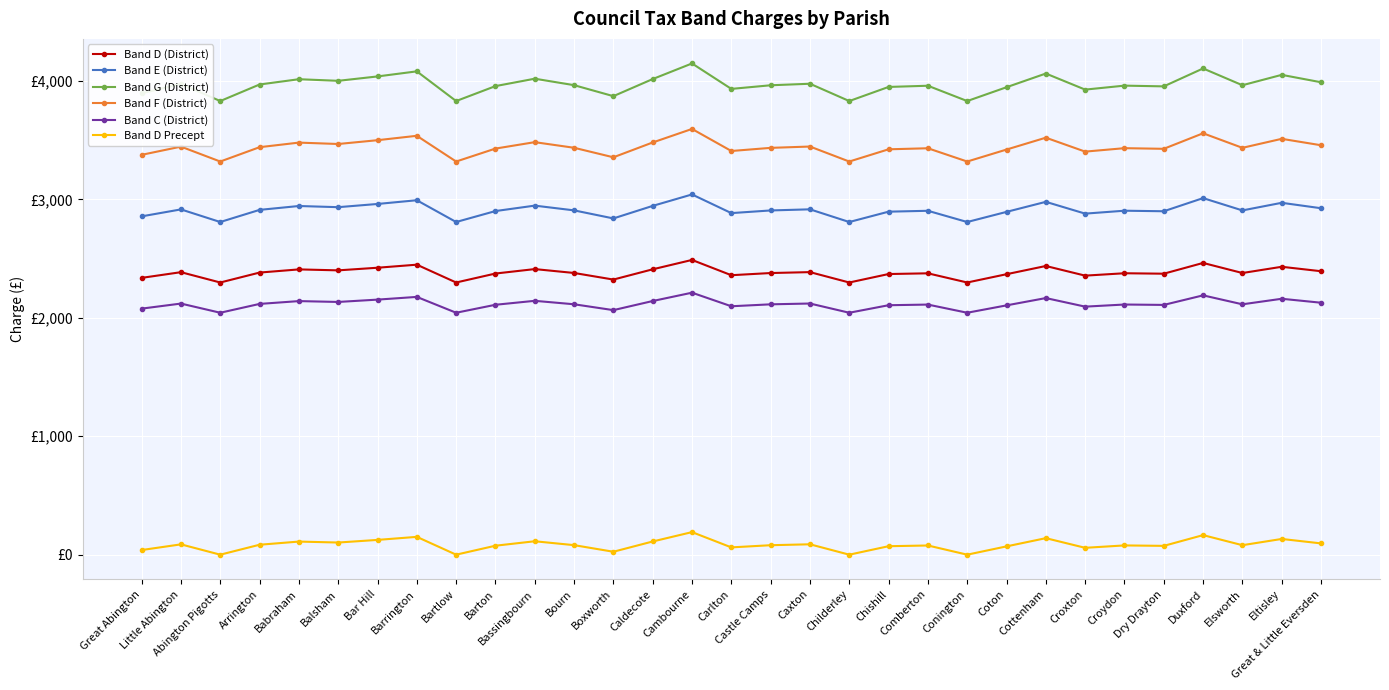

Is this an area chart (filled region under the line)?

No